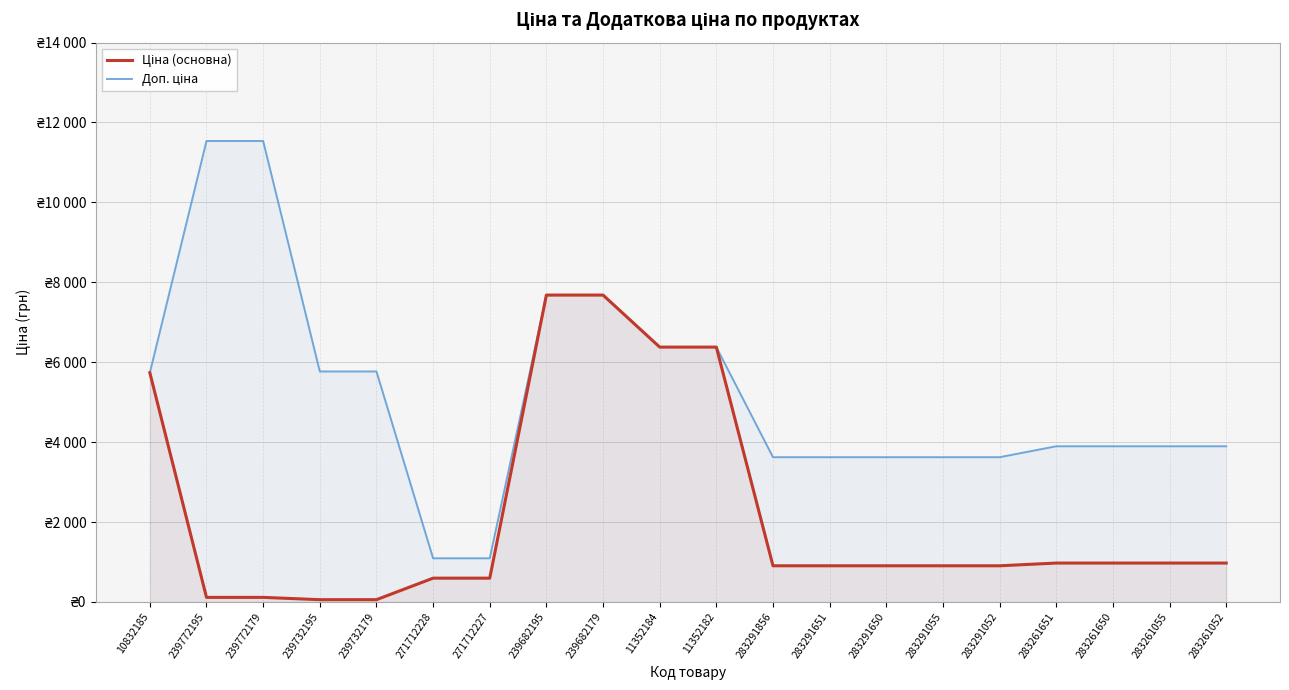

True or false: Доп. ціна and Ціна (основна) cross at least once.

False